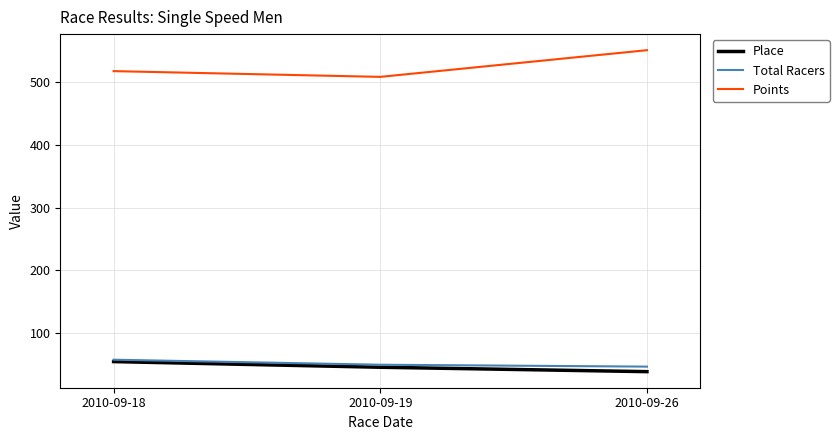

Is it true that Points equals 550.4 at 2010-09-26?

True